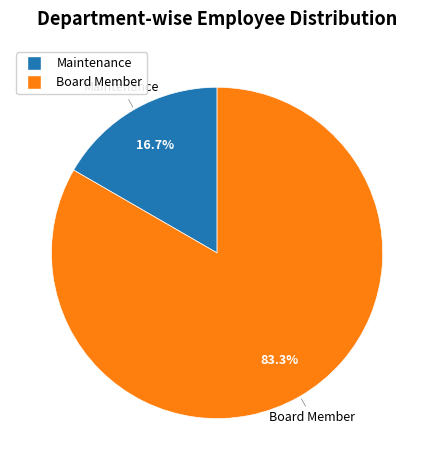

How many slices are in this pie chart?

2